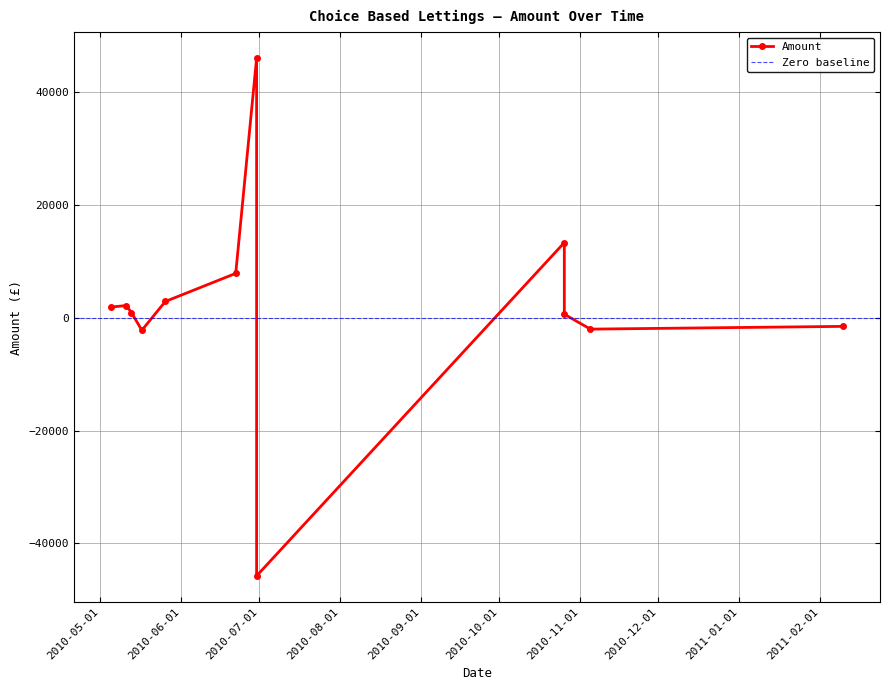

What is the average value?

2044.6